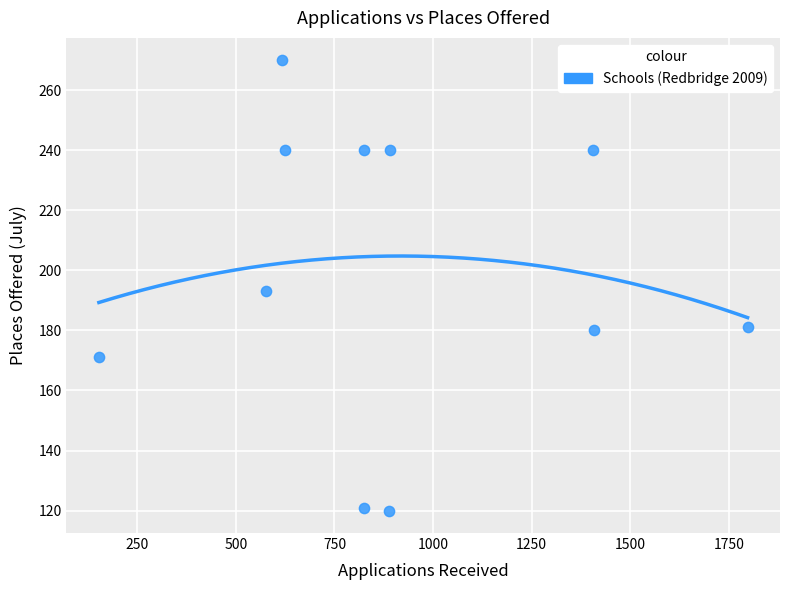

What is the average Y value?

200